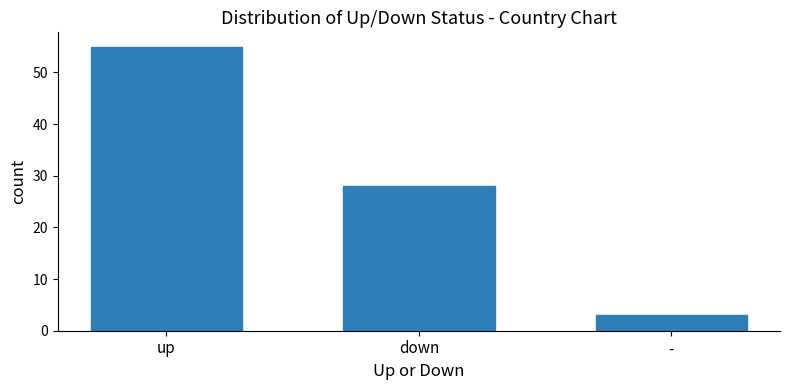

What is the greatest value displayed?

55